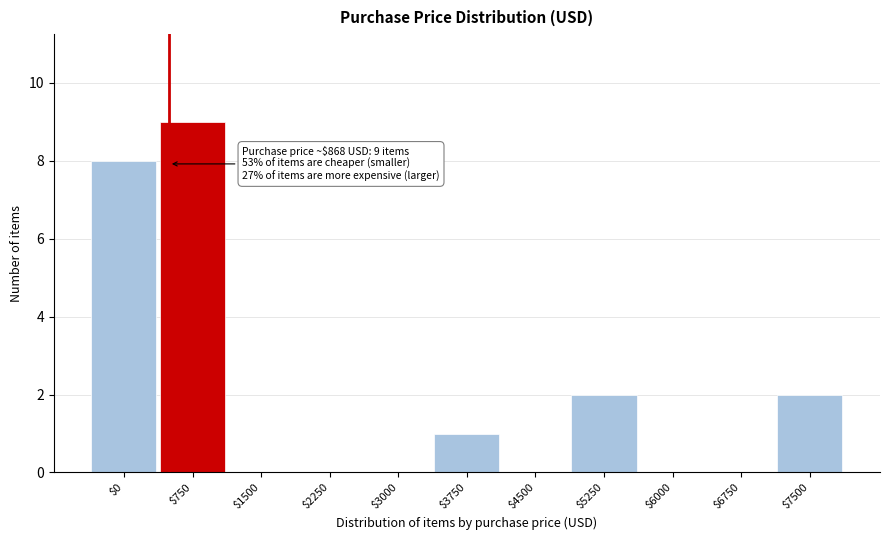

What is the sum of all values?

22